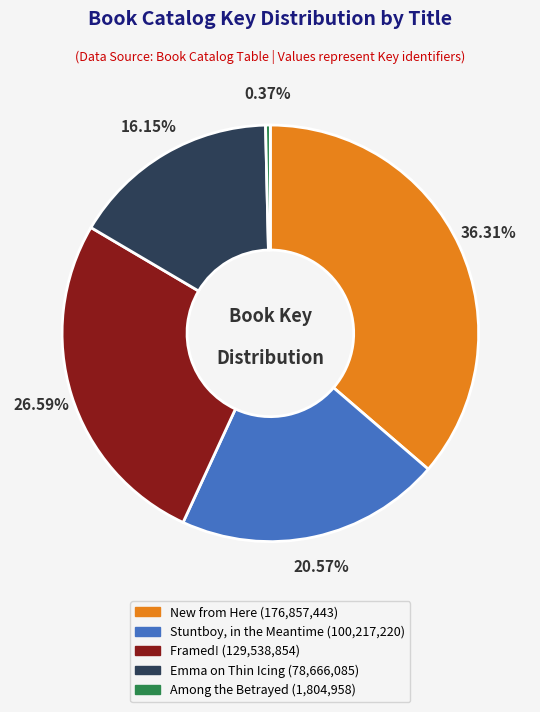

Does any single category account for the majority?

No